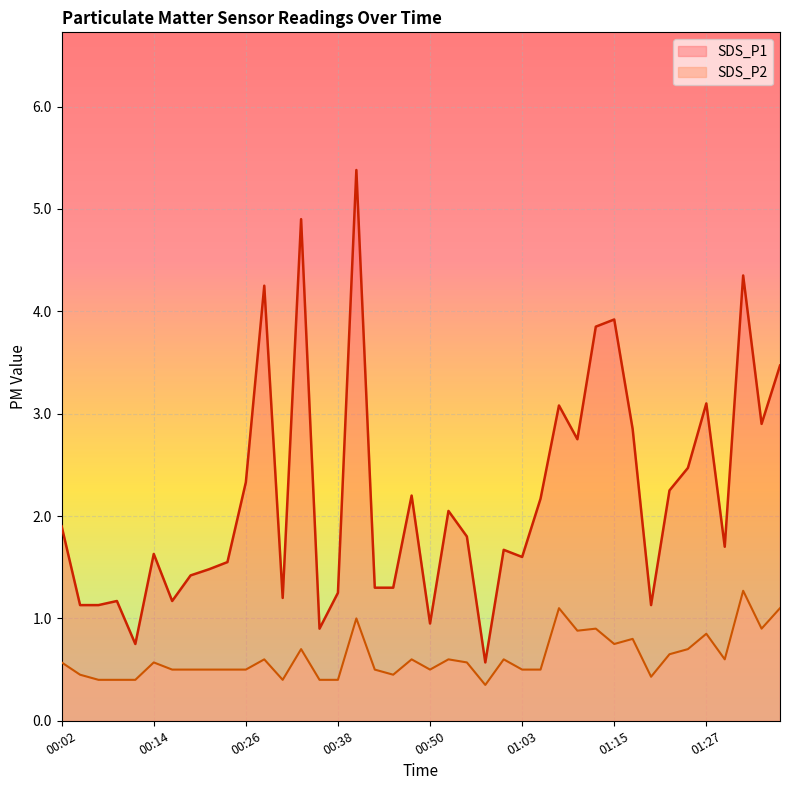

True or false: SDS_P1 and SDS_P2 cross at least once.

False